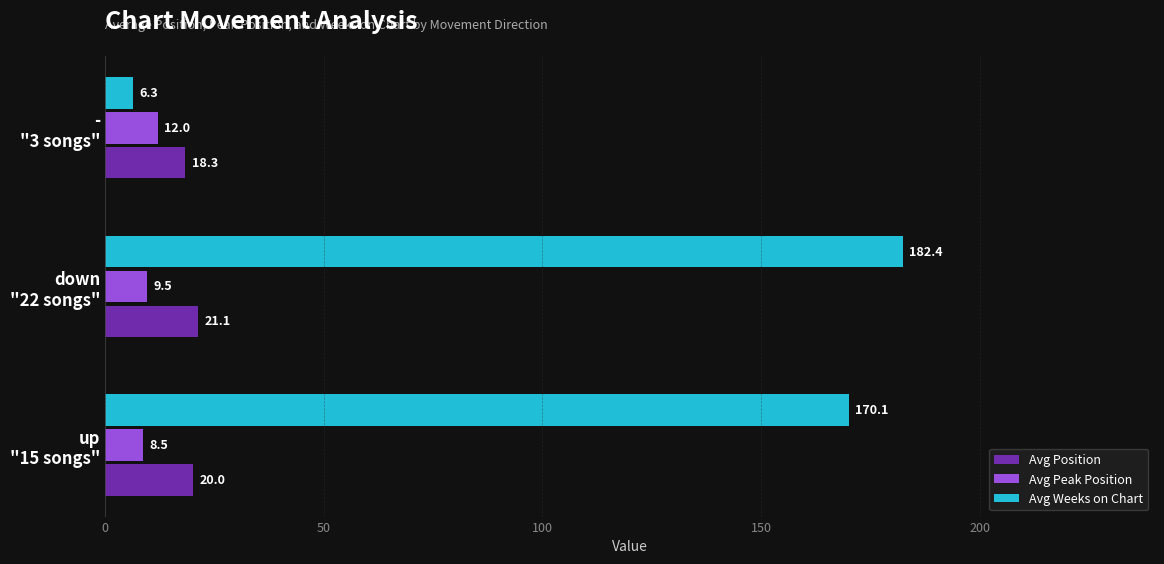

What is the average value of the Avg Weeks on Chart series?

119.6